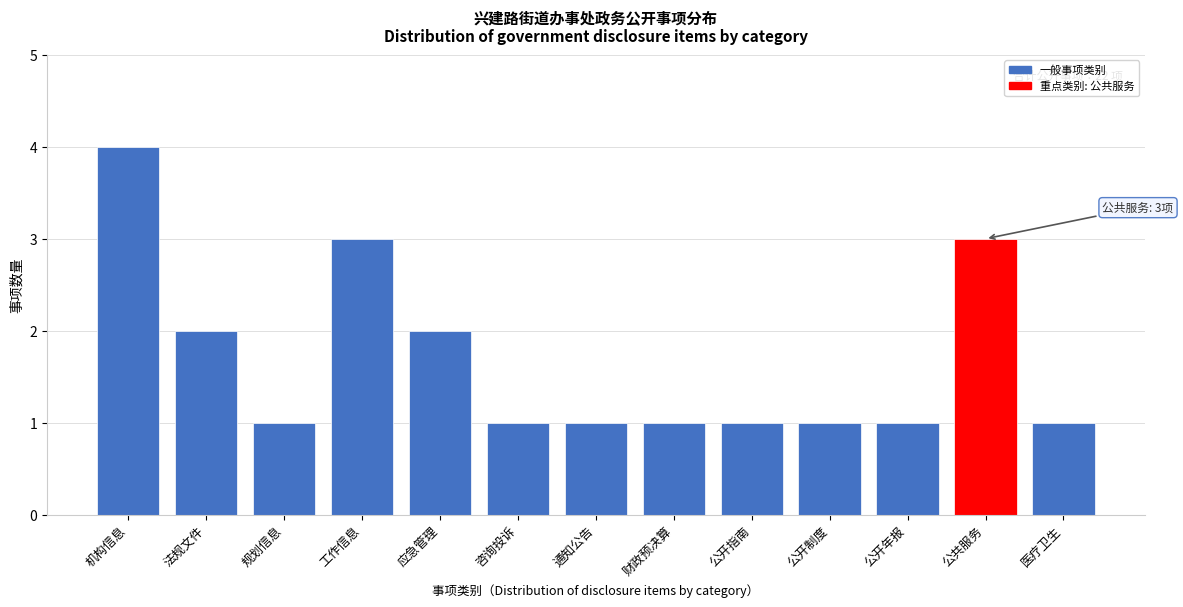

Reading right to left, extract all data points from this chart.

1	3	1	1	1	1	1	1	2	3	1	2	4